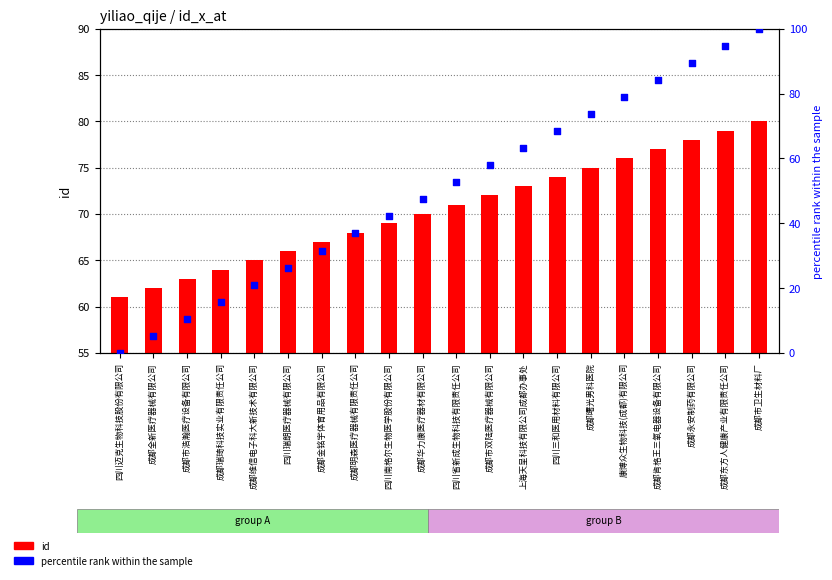

What is the total value across all series at 康博众生物科技(成都)有限公司?

154.9